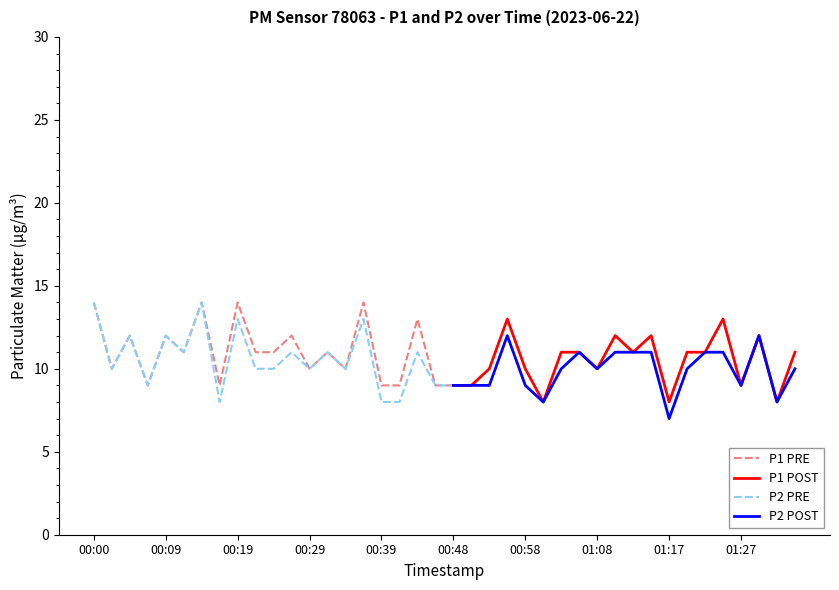

True or false: P2 has more than 0 points higher than both neighbors.

True